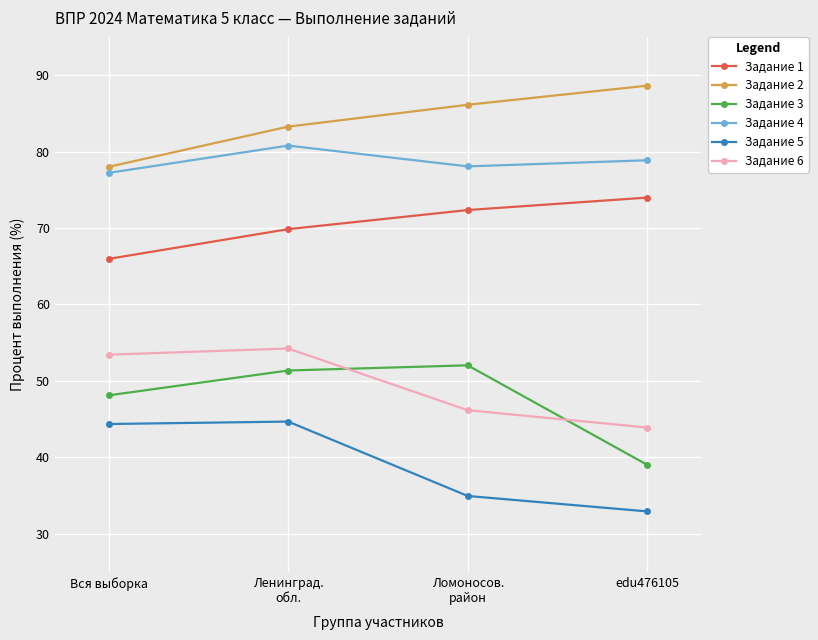

What is the label of the 4th point from the right?

Вся выборка